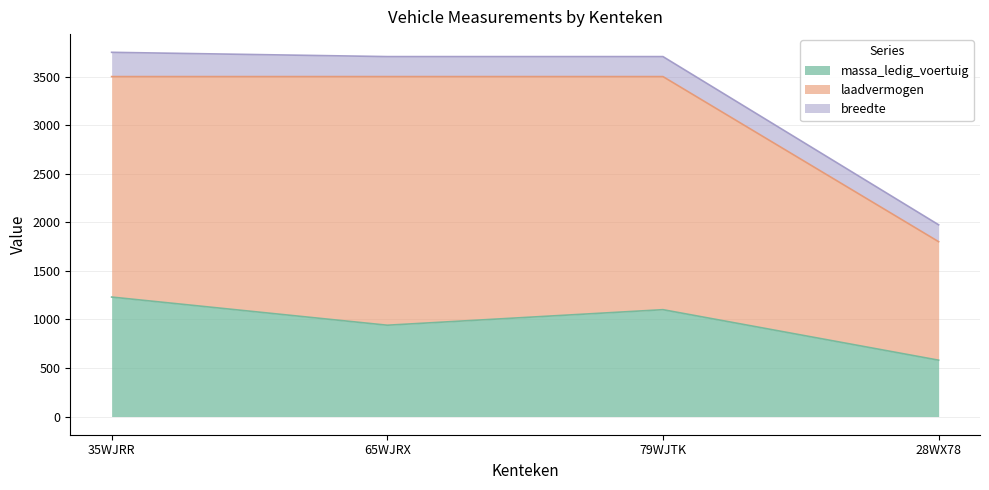

True or false: laadvermogen has a value of 3500 at 65WJRX.

True